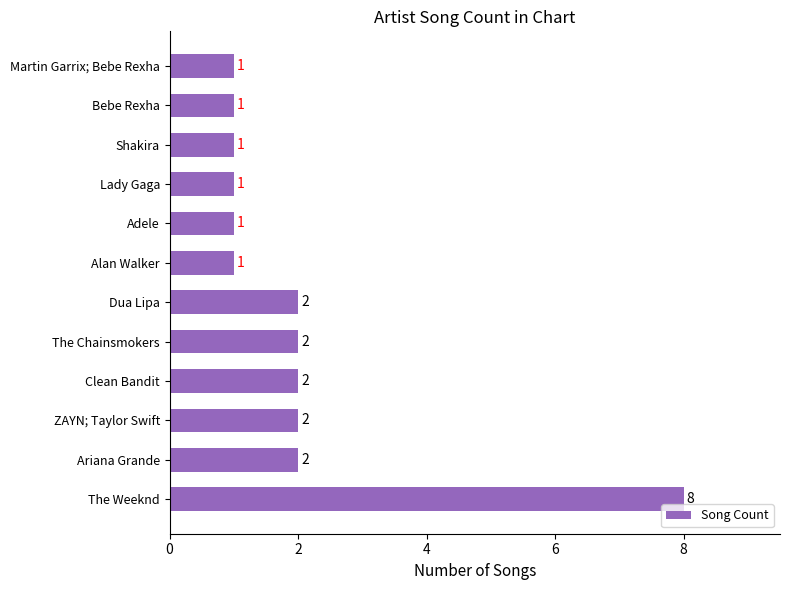

Between Adele and Clean Bandit, which is larger?

Clean Bandit